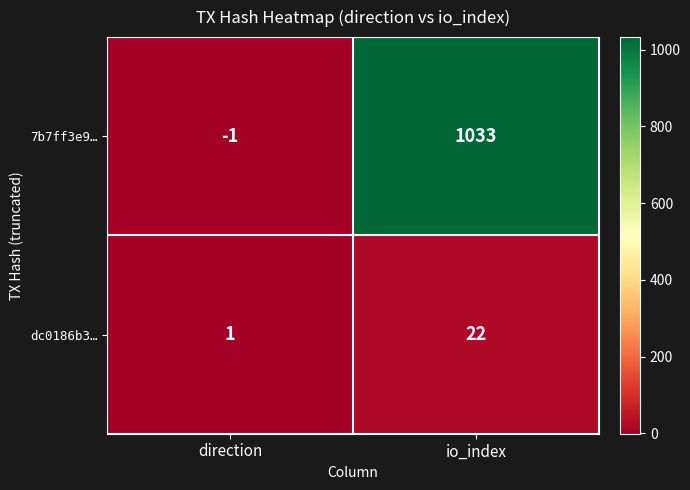

The value of dc0186b3… at io_index is 22. True or false?

True